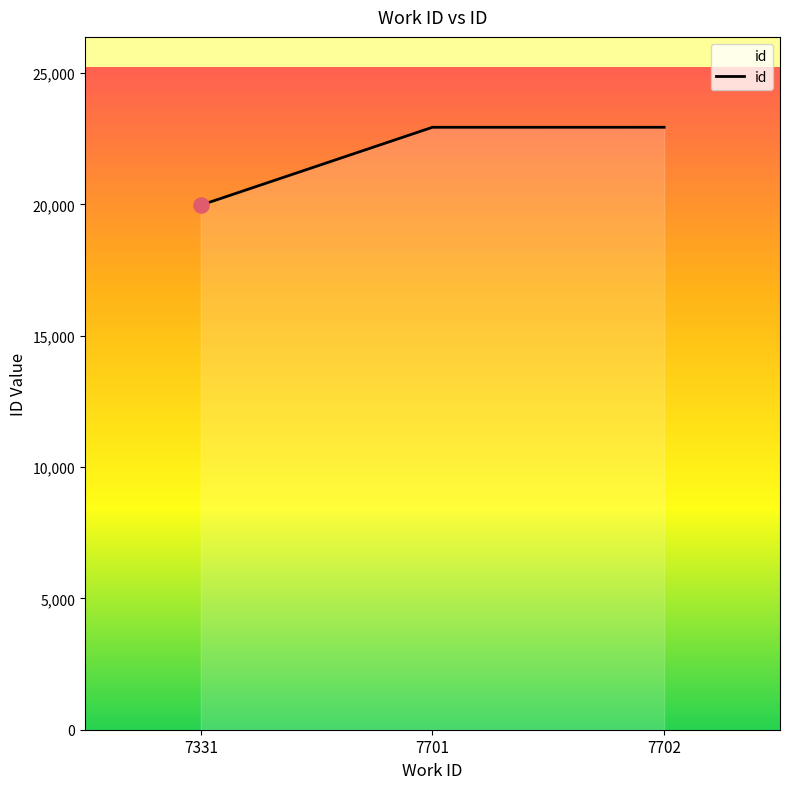

What is the change in value from 7331 to 7701?

+2965